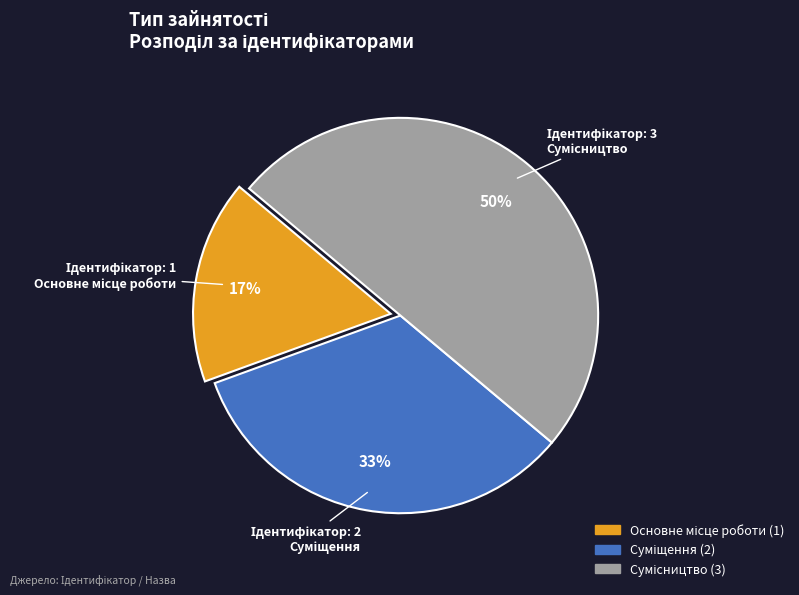

To the nearest percent, what is the average slice percentage?

33%